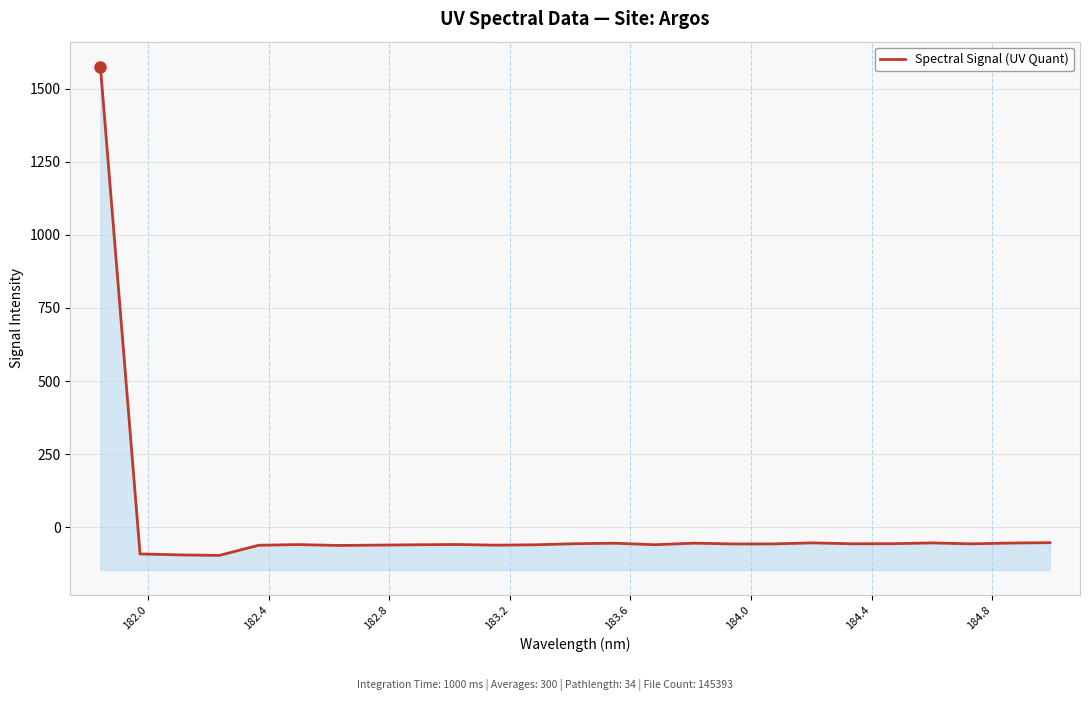

How many points are higher than both their immediate neighbors (excluding endpoints)?

6